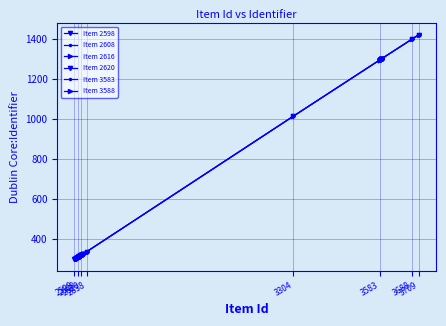

True or false: Item 2620 and Item 3588 cross at least once.

False